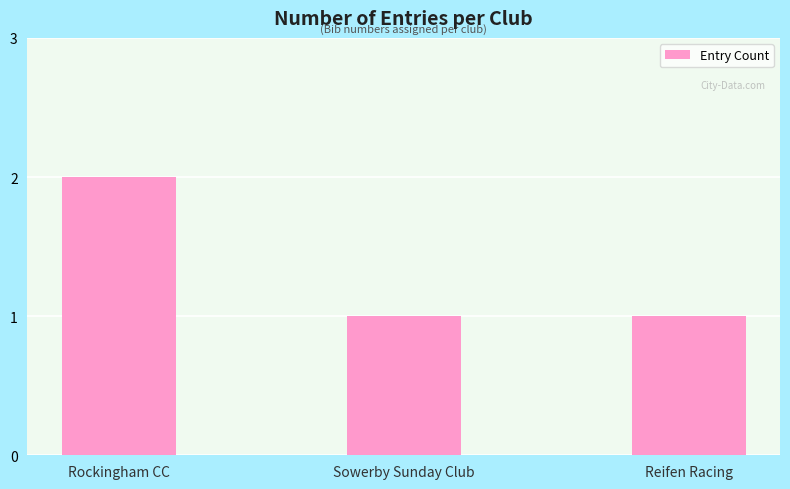

What is the label of the 1st bar from the right?

Reifen Racing